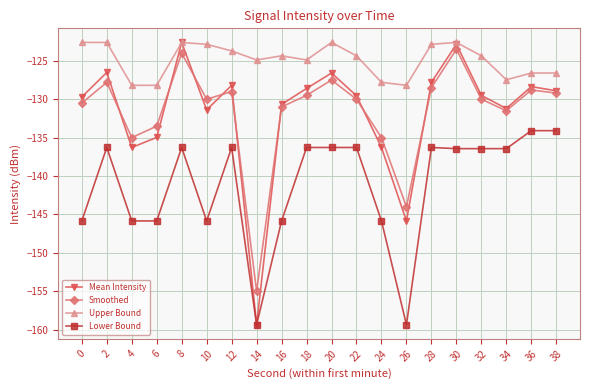

True or false: Smoothed and Upper Bound cross at least once.

False